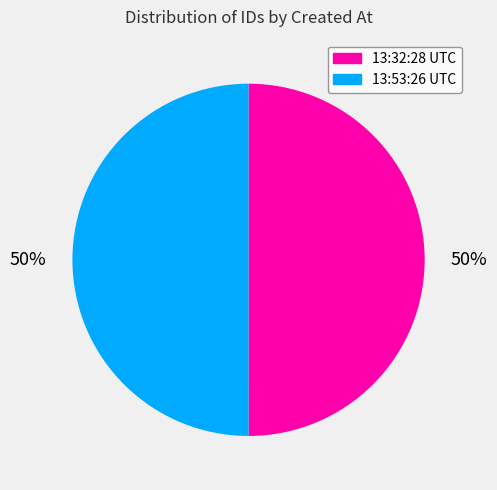

Combined, do 13:53:26 UTC and 13:32:28 UTC account for over 50%?

Yes